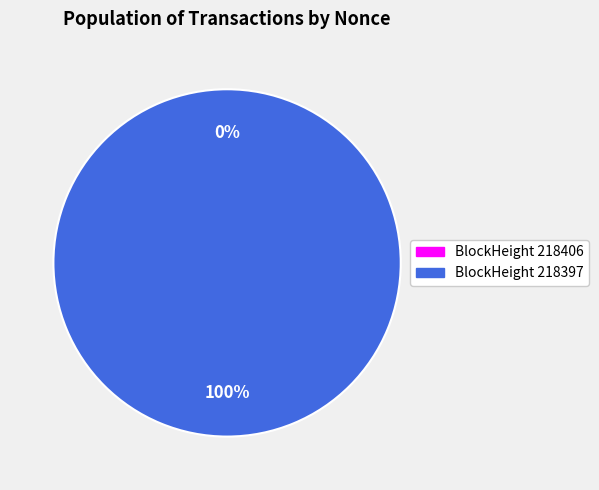

How many segments does this pie chart have?

2